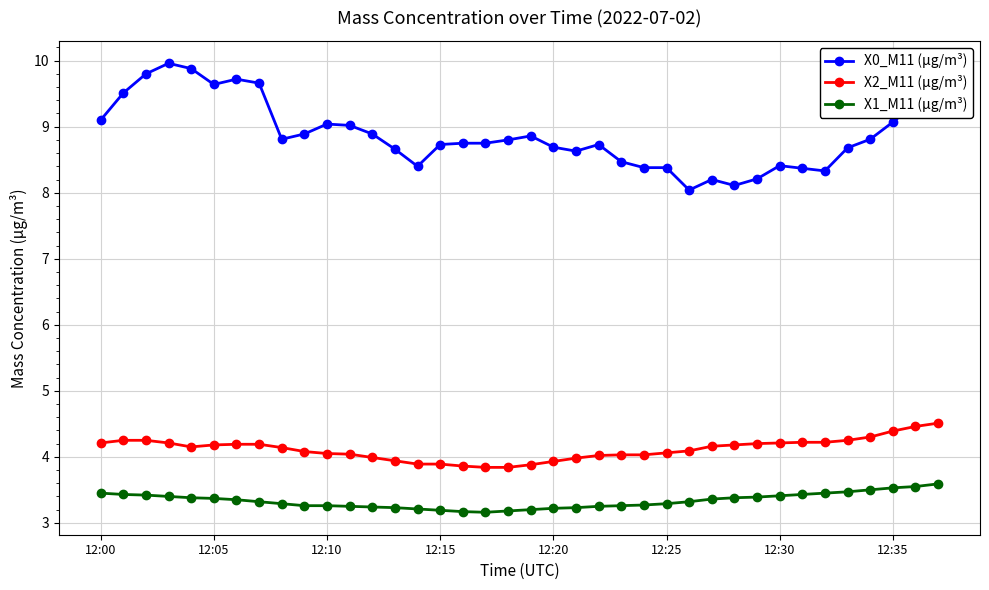

Rank the series by their maximum value, from highest to lowest.

X0_M11 (μg/m³), X2_M11 (μg/m³), X1_M11 (μg/m³)